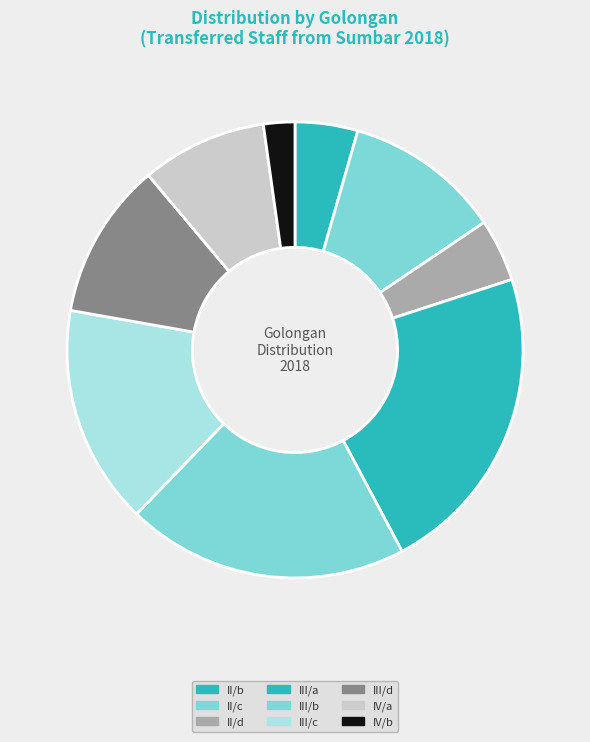

What is the largest slice in the pie chart?

III/a